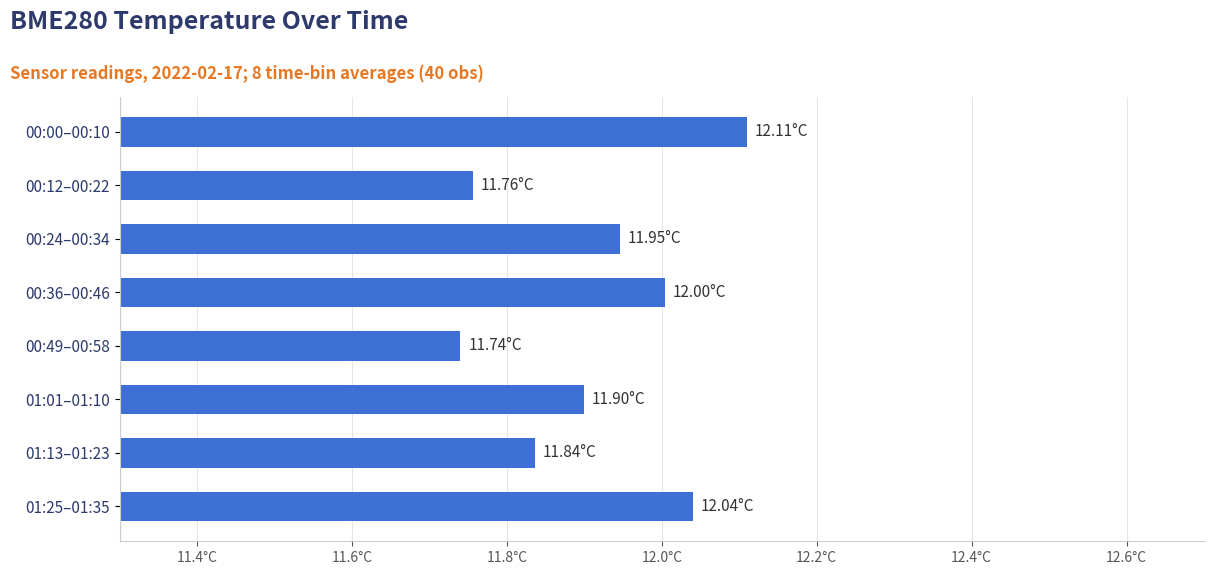

Does the chart contain any negative values?

No